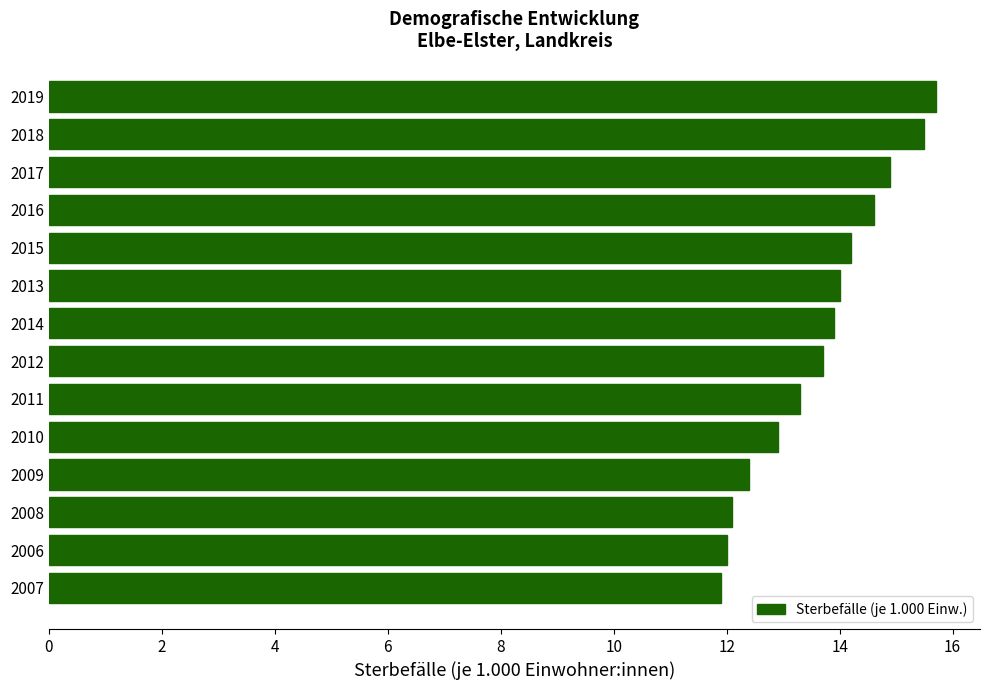

Approximately how many times larger is the value at 2007 compared to 2011?

0.9